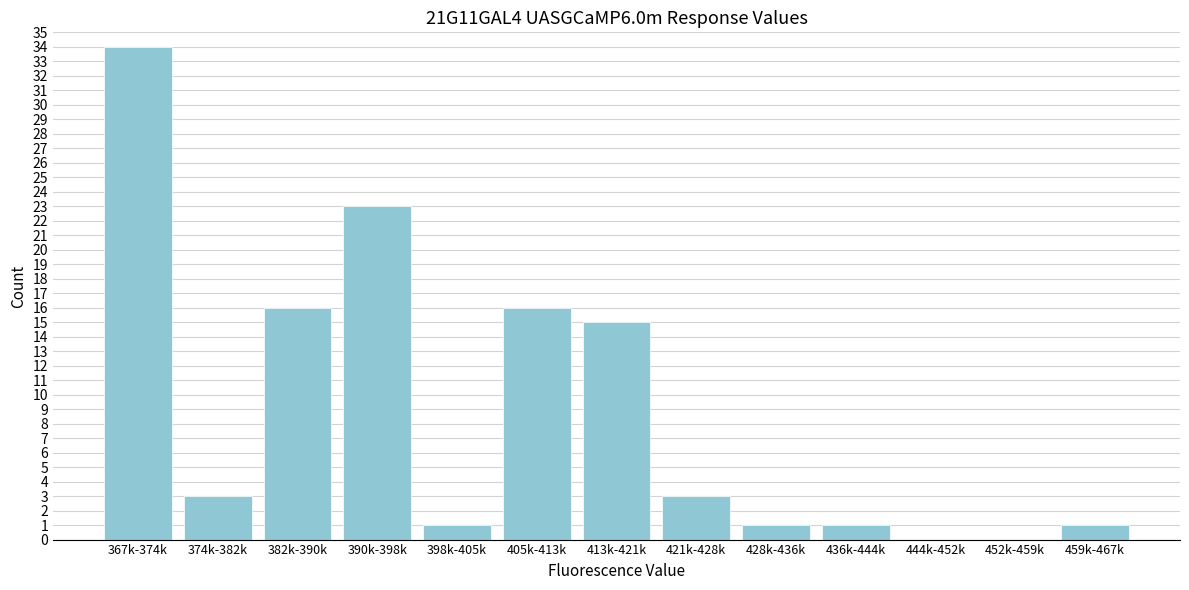

Reading right to left, extract all data points from this chart.

459k-467k=1	452k-459k=0	444k-452k=0	436k-444k=1	428k-436k=1	421k-428k=3	413k-421k=15	405k-413k=16	398k-405k=1	390k-398k=23	382k-390k=16	374k-382k=3	367k-374k=34